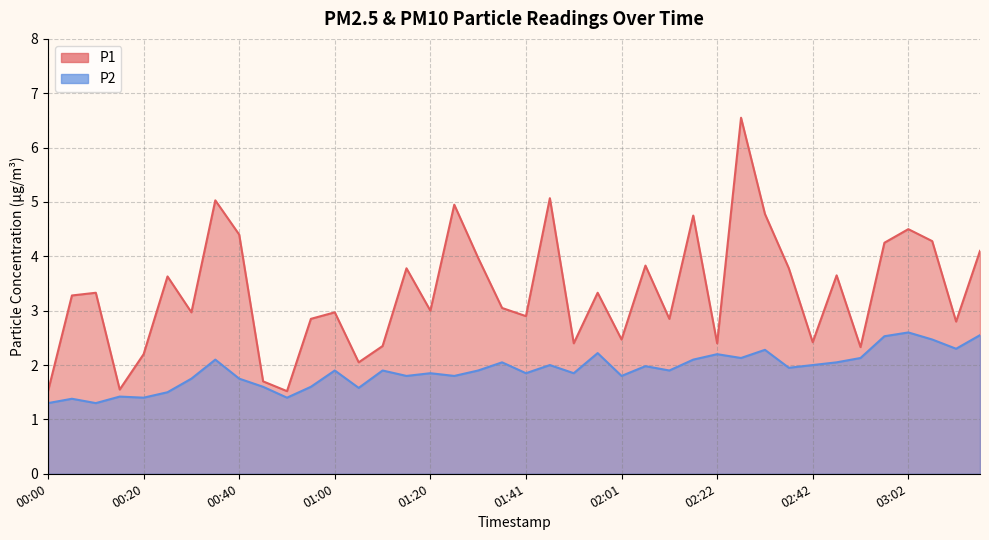

How many interior local peaks does the P2 series have?

13